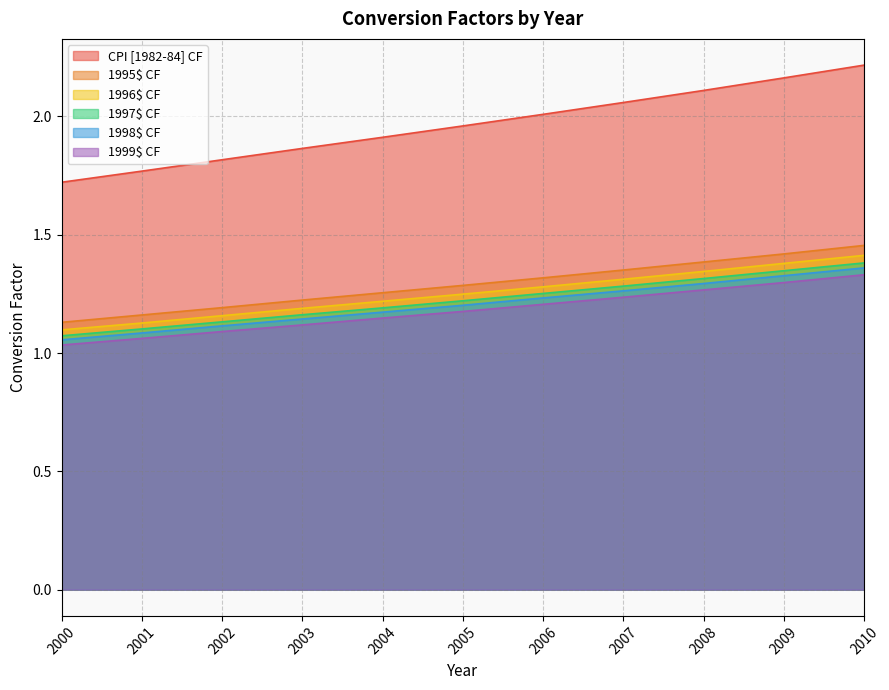

Which has a higher value, 2001 or 2002?

2002